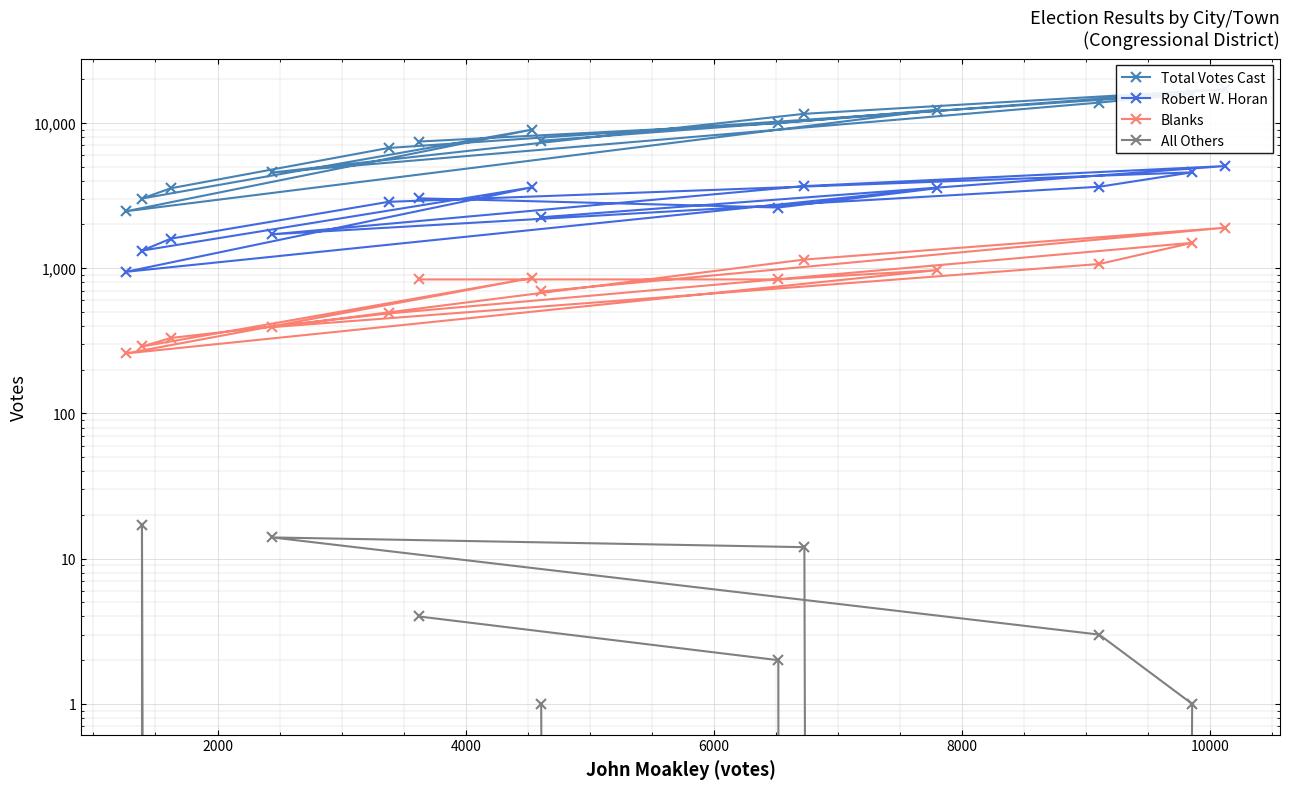

True or false: Blanks has more than 1 points higher than both neighbors.

True